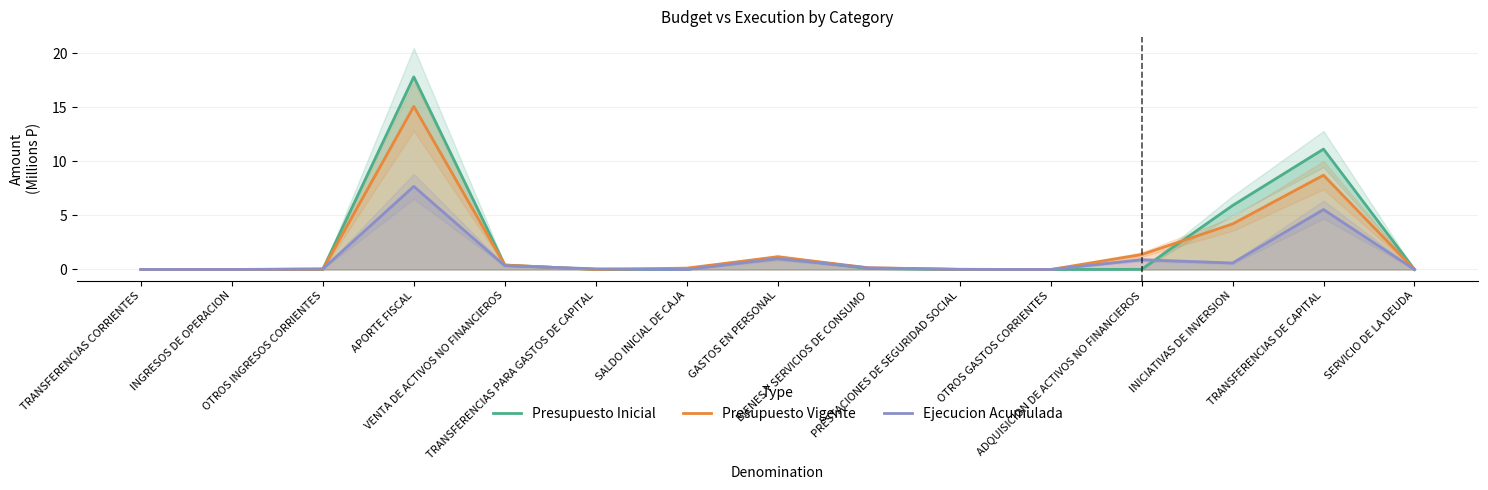

What is the label of the 5th point from the left?

VENTA DE ACTIVOS NO FINANCIEROS